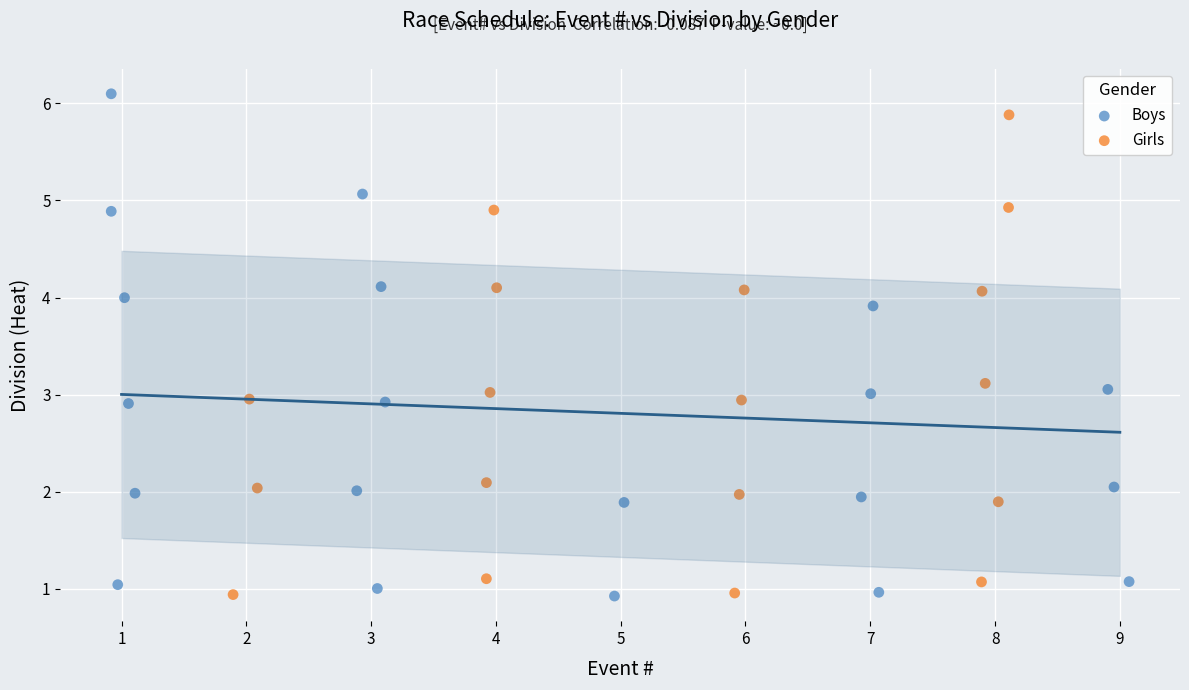

Which series has the widest spread of Y values?

Boys